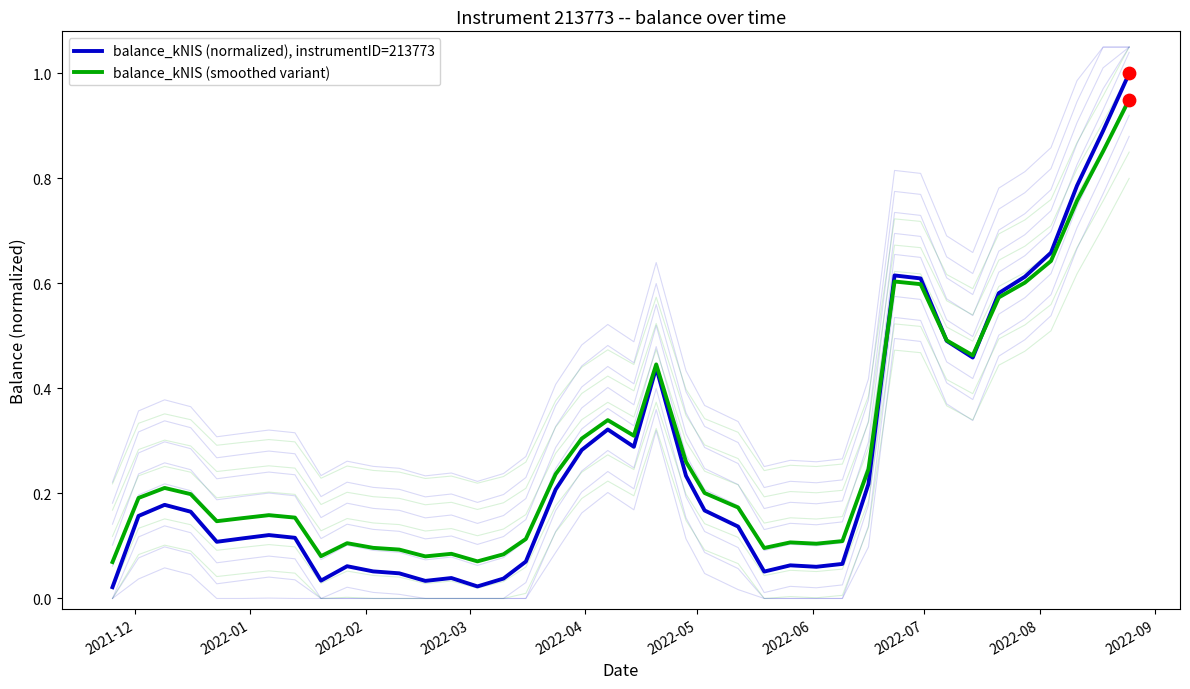

Which series contains the highest Y value?

balance_kNIS (normalized), instrumentID=213773